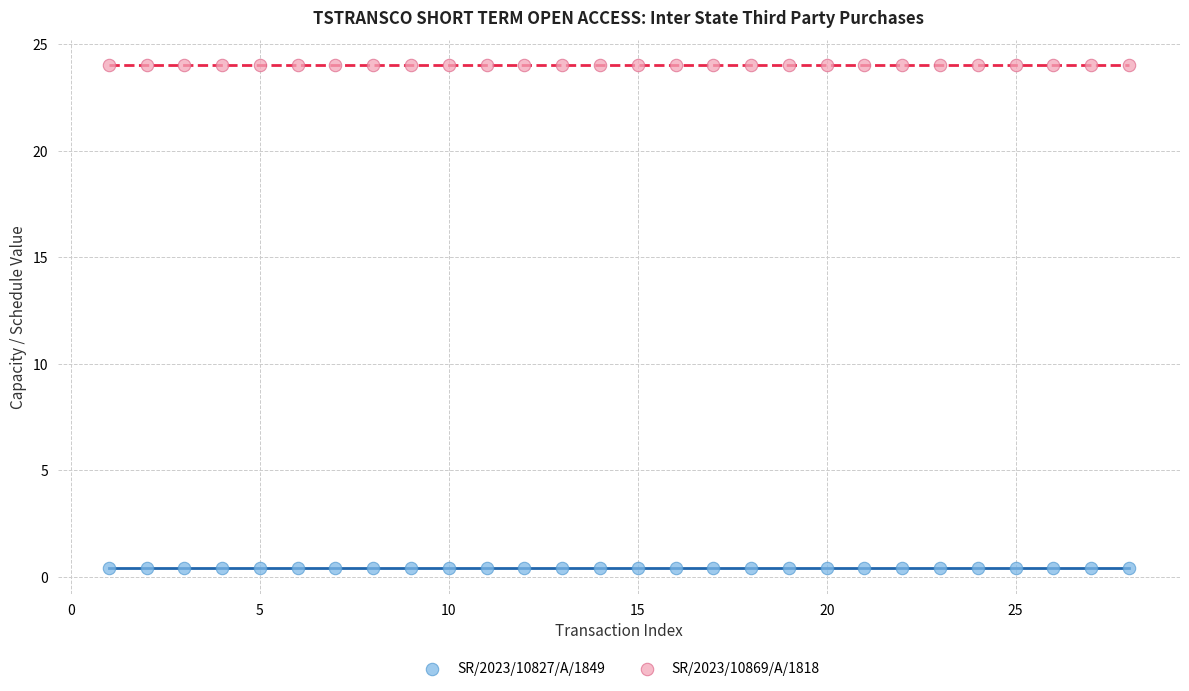

Which series reaches the minimum Y coordinate?

SR/2023/10827/A/1849